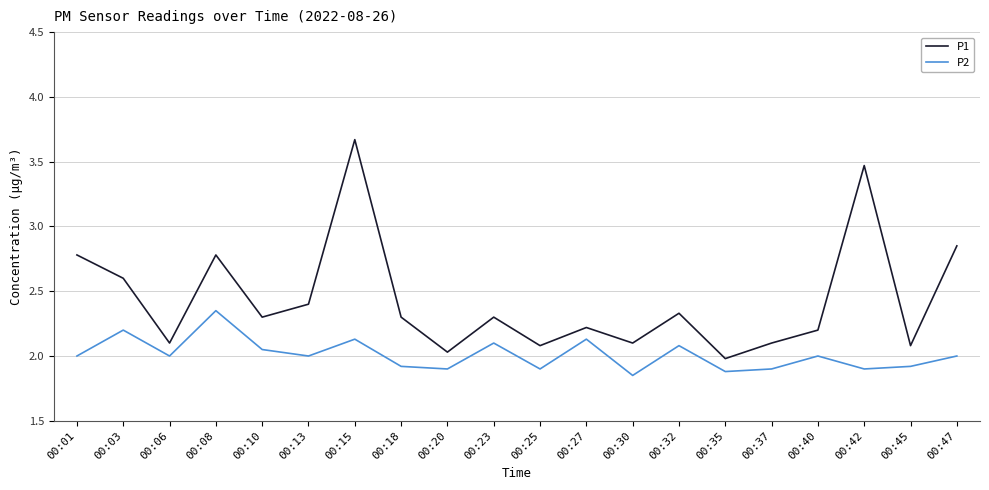

Which label corresponds to the smallest value in the chart?

00:30